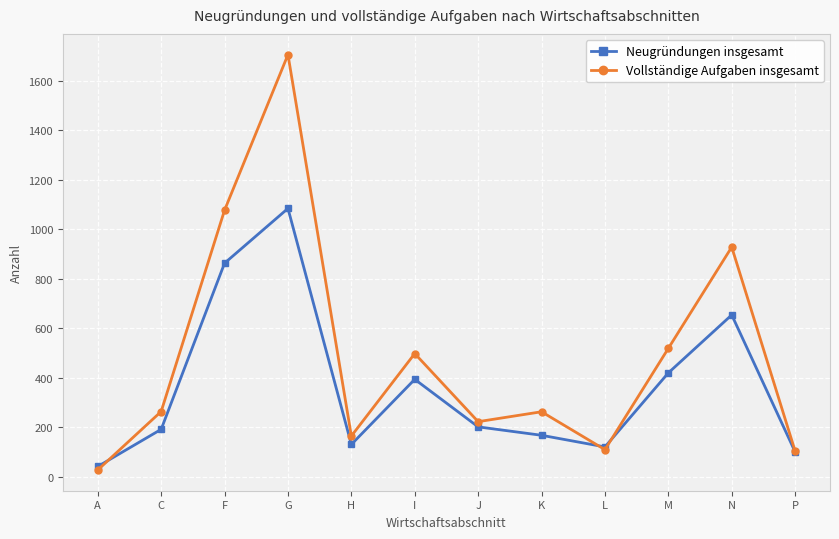

Which series has the largest total across all categories?

Vollständige Aufgaben insgesamt